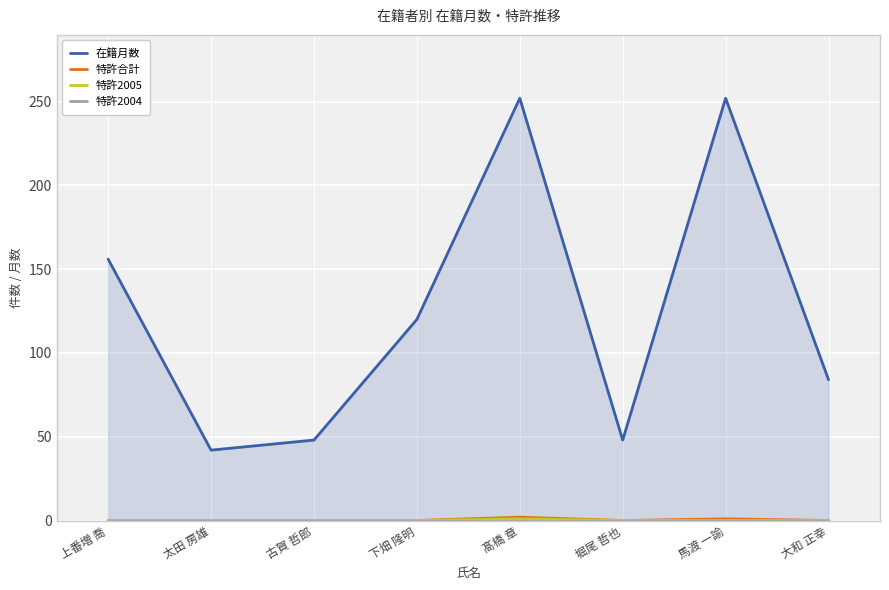

True or false: 特許2004 and 在籍月数 intersect in this chart.

False